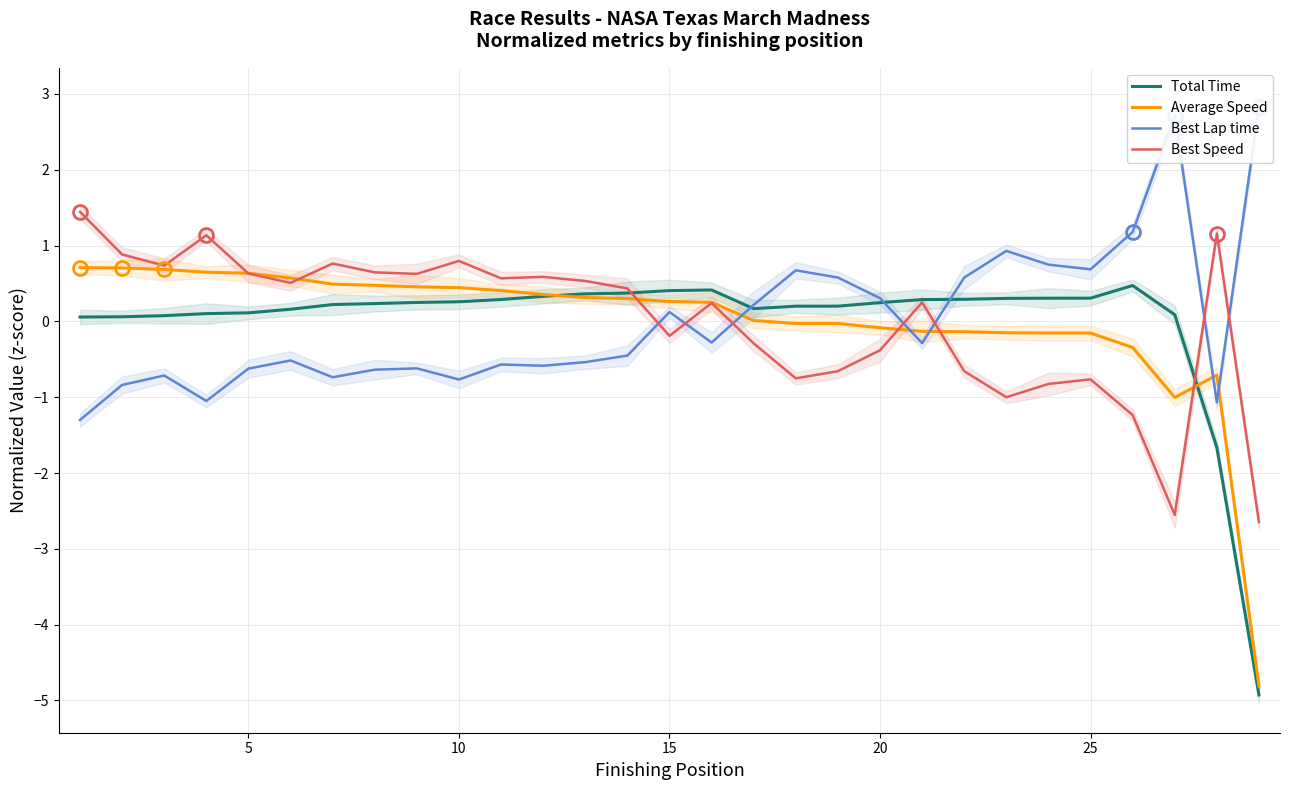

How many data points in Best Lap time are above 0?

12